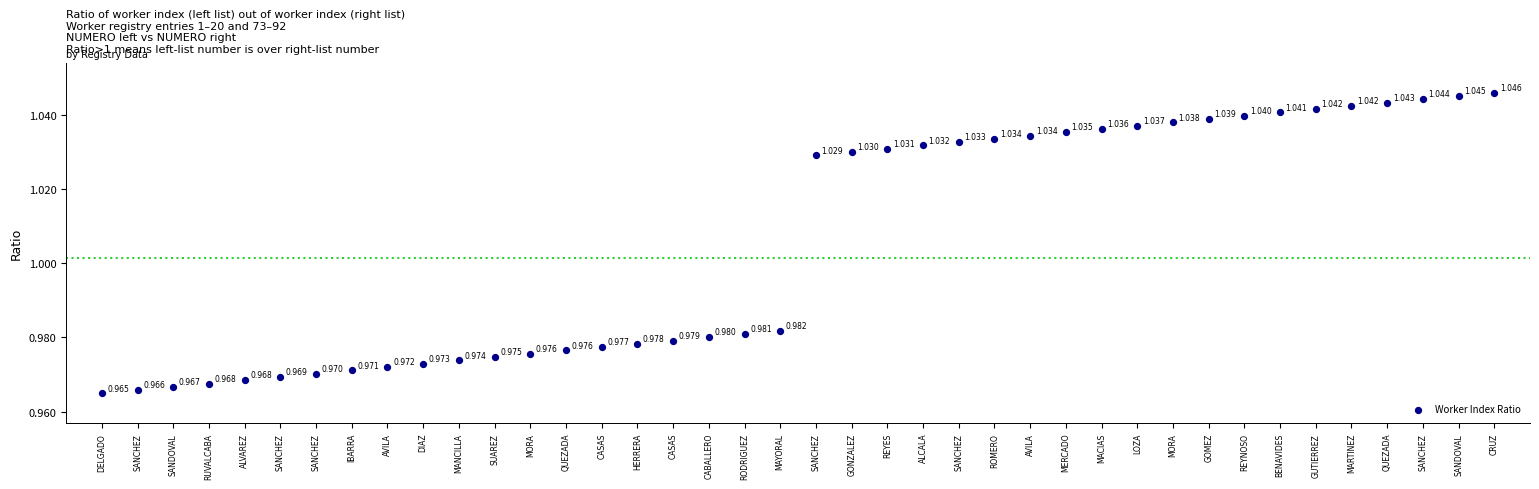

How many data points are displayed?

40